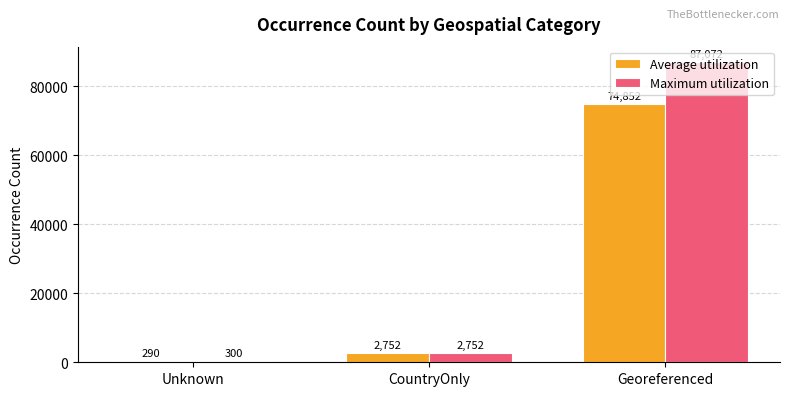

What are all the series names shown in the legend?

Average utilization, Maximum utilization